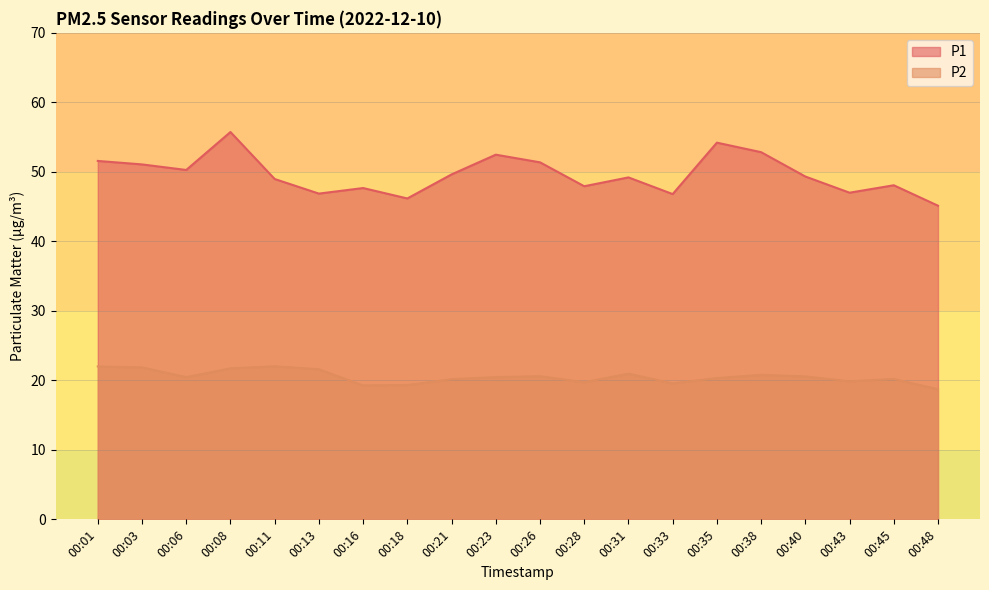

What is the sum of the P1 values at 00:06 and 00:03?

101.3